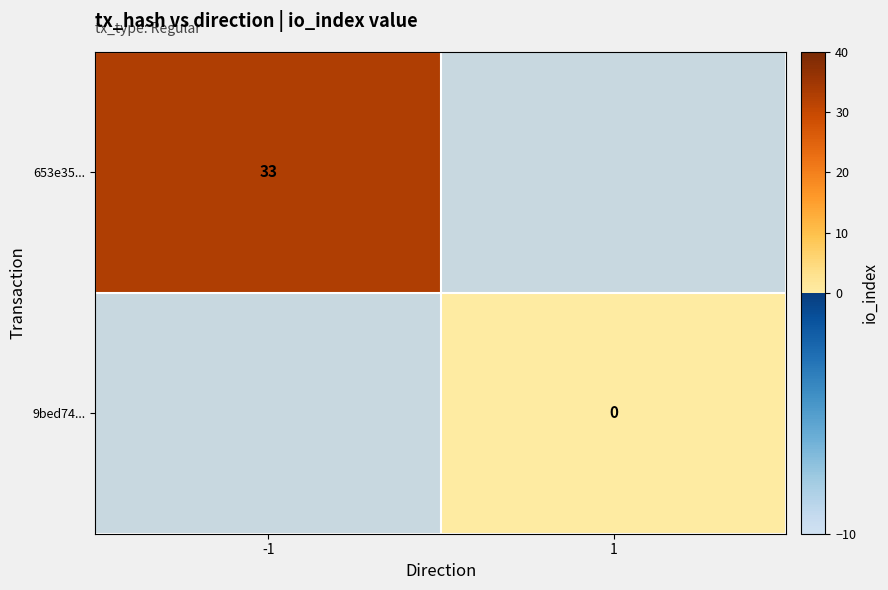

Is the value of 653e35... at -1 greater than the value of 9bed74... at 1?

Yes